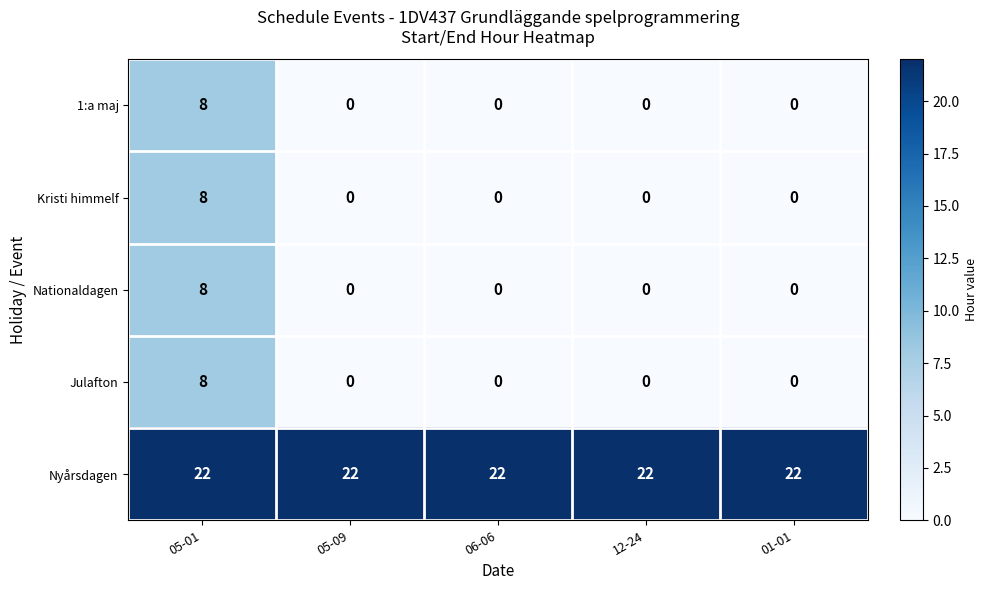

At which category is the sum across all series the highest?

05-01